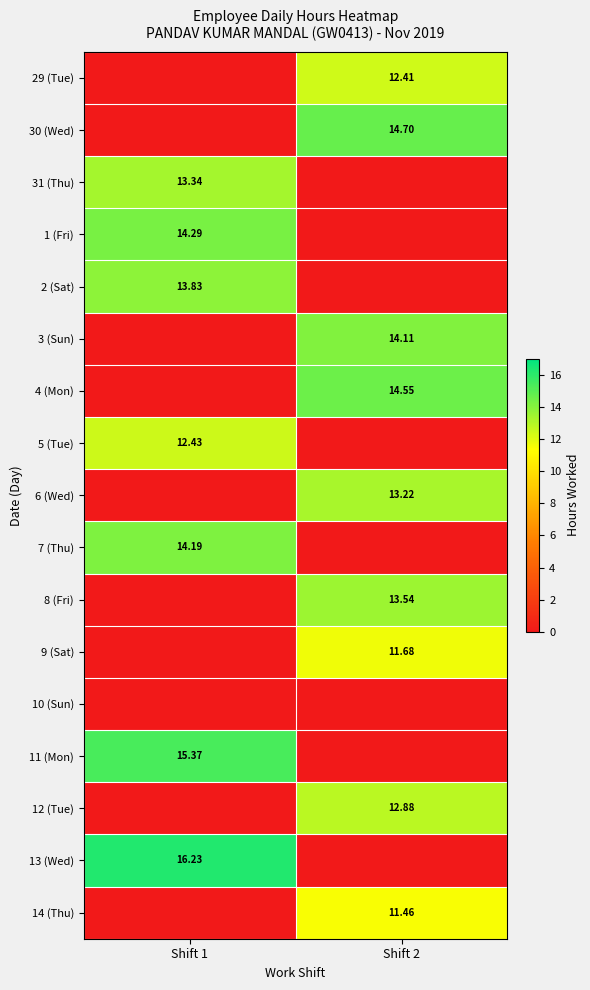

True or false: 31 (Thu) has a value of -8.5 at Shift 2.

False